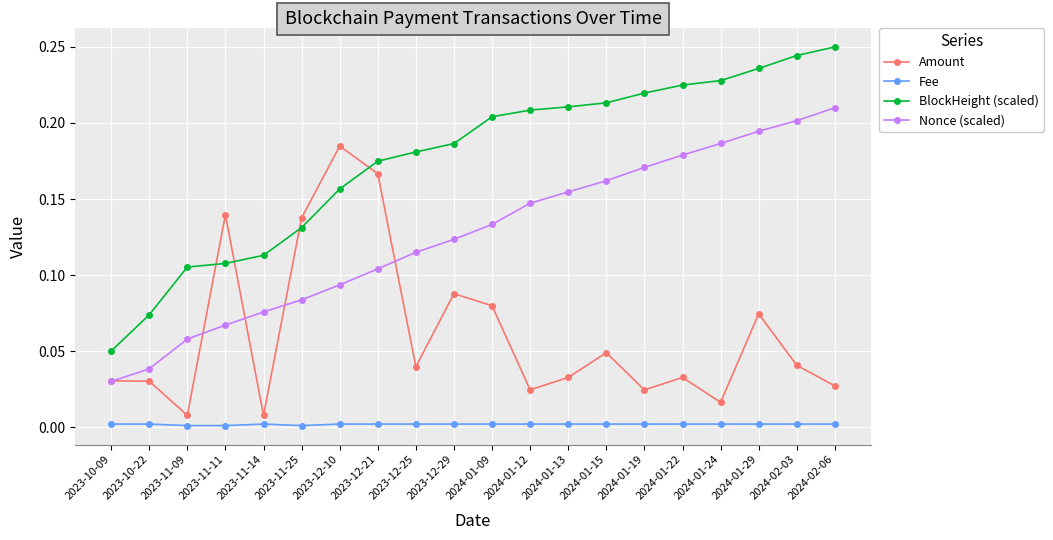

List the series in order of their peak value, highest first.

BlockHeight (scaled), Nonce (scaled), Amount, Fee